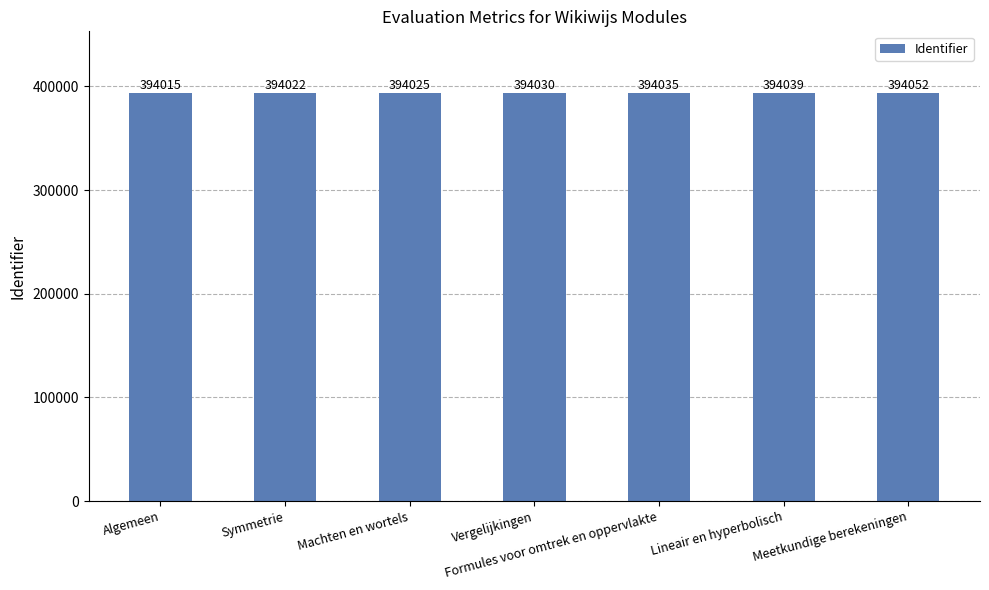

What is the difference between the values at Symmetrie and Lineair en hyperbolisch?

17